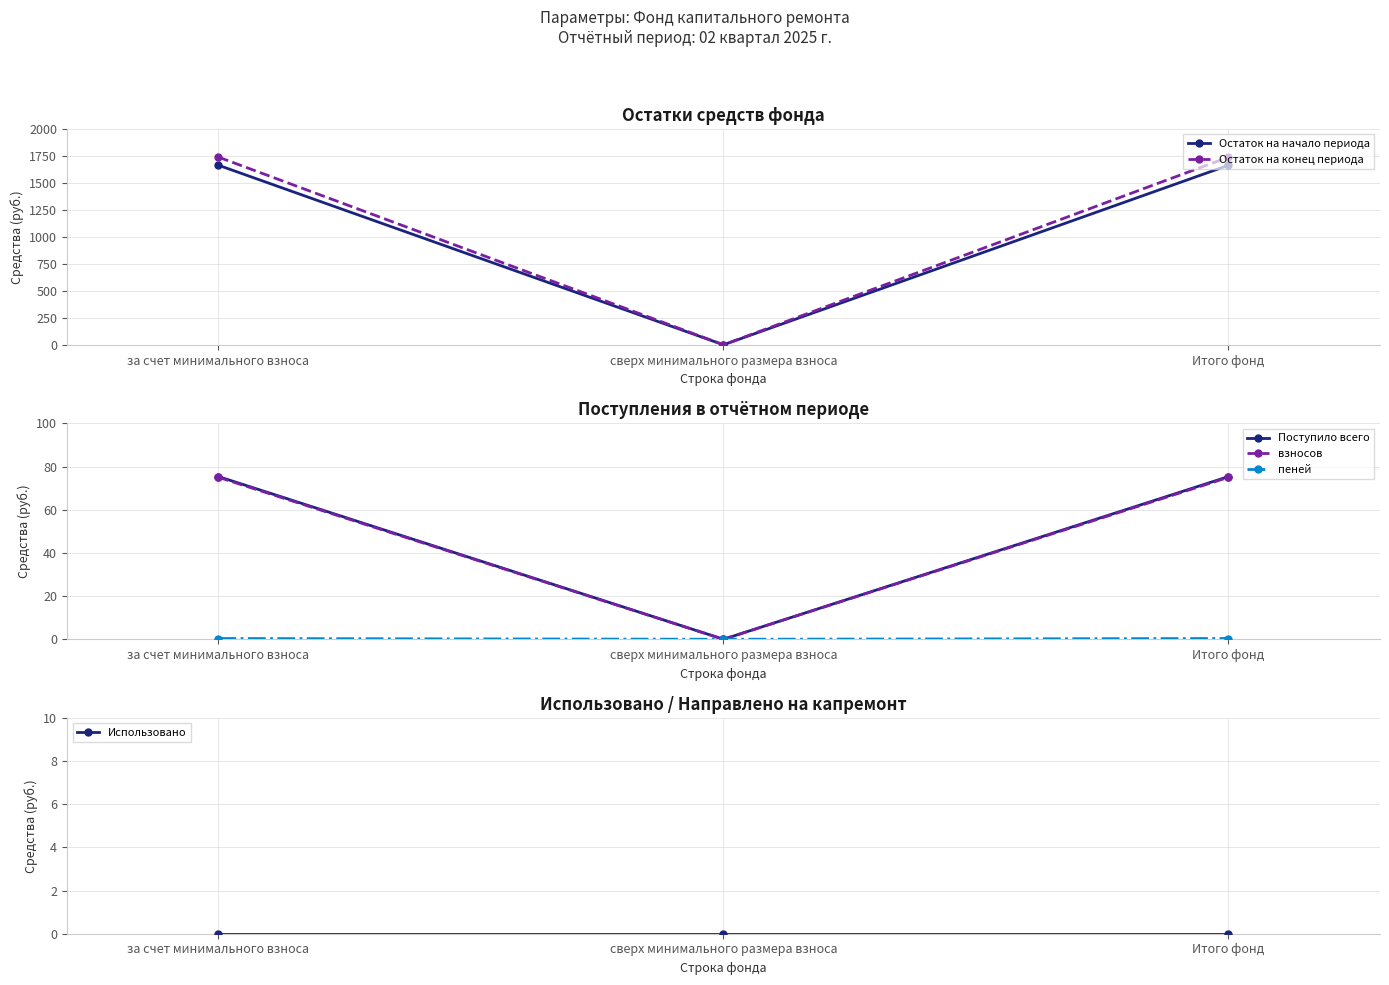

How many lines are shown in the chart?

6